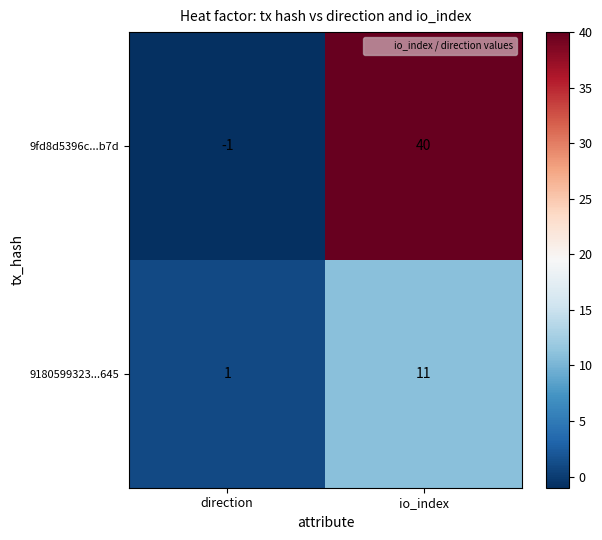

Is it true that 9180599323...645 equals 2 at direction?

False